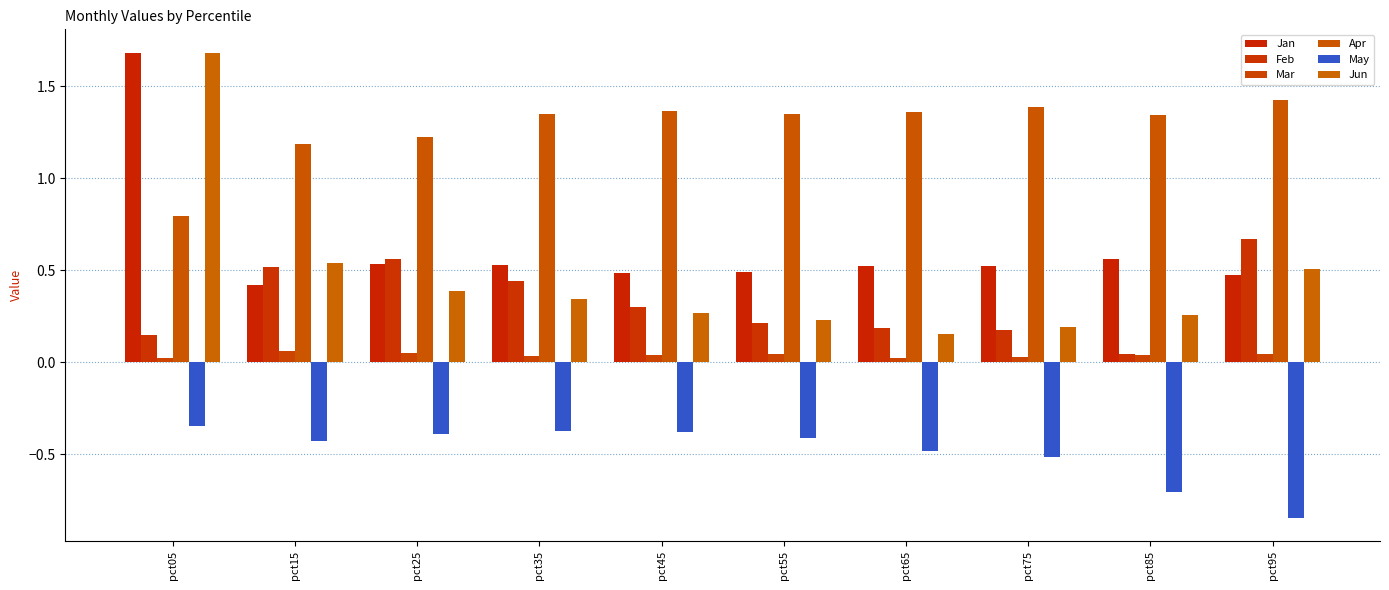

What is the lowest value of the May series?

-0.8